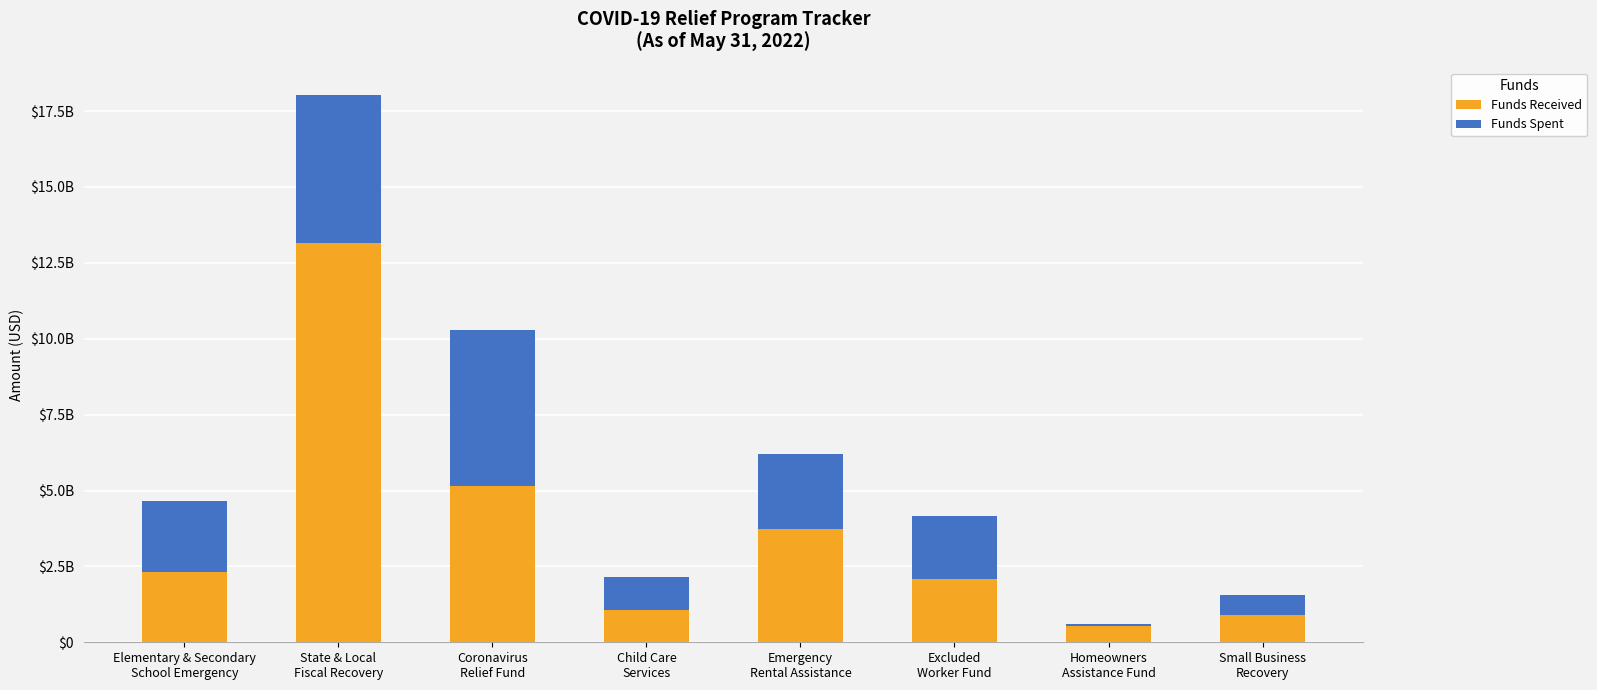

What is the average value of the Funds Received series?

3621866663.9